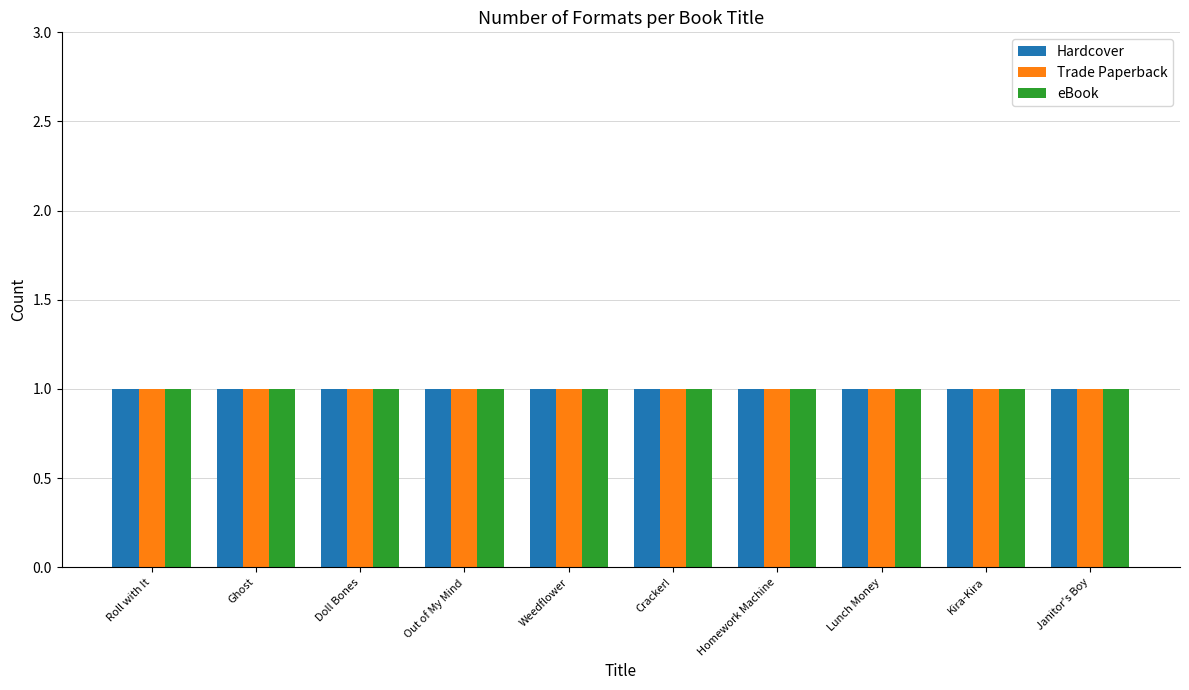

Which category has the highest value in the eBook series?

Out of My Mind